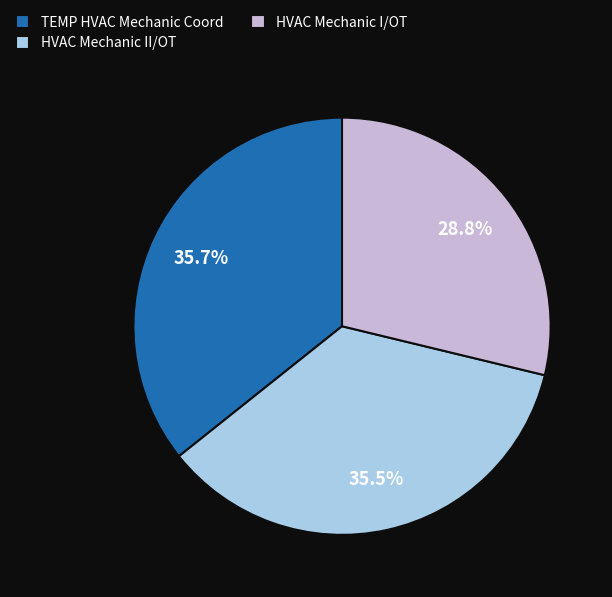

Approximately how many times larger is the value at HVAC Mechanic II/OT compared to TEMP HVAC Mechanic Coord?

1.0